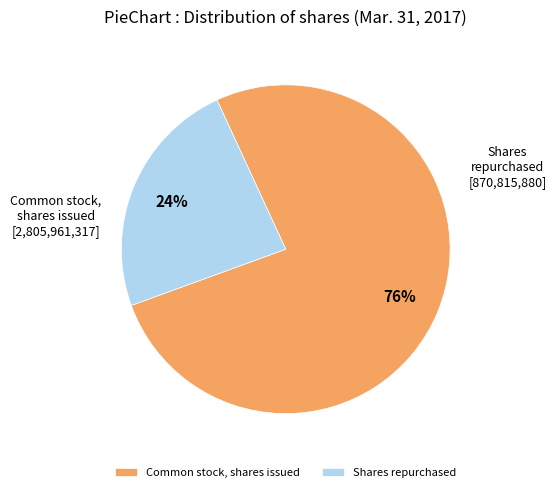

Rank the categories by value from lowest to highest.

Shares repurchased, Common stock, shares issued